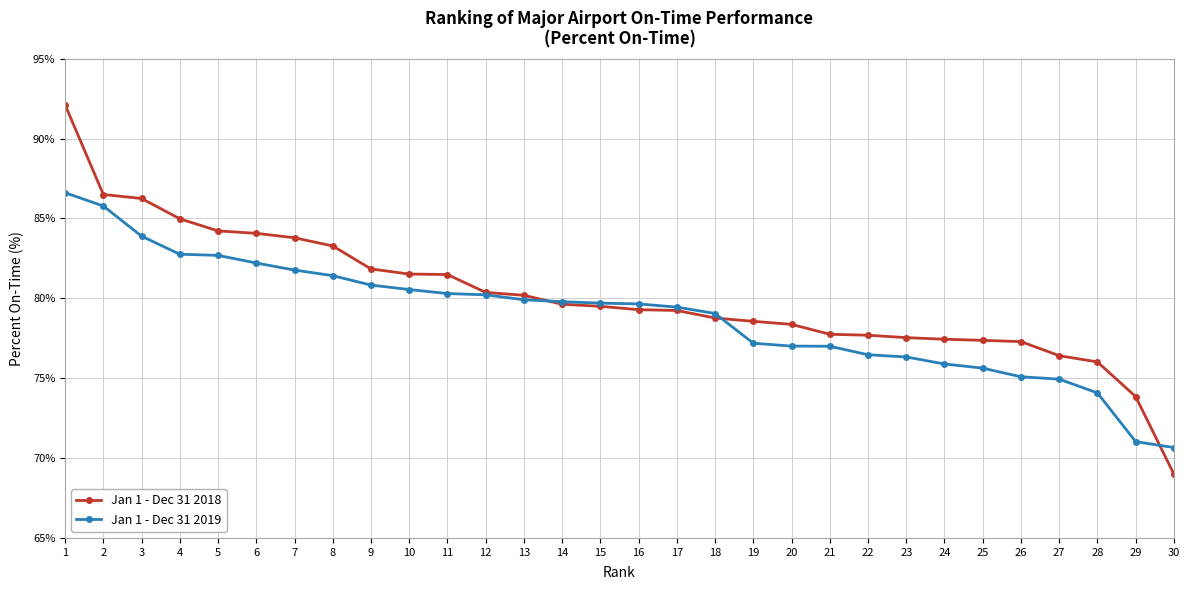

Rank the series by their maximum value, from highest to lowest.

Jan 1 - Dec 31 2018, Jan 1 - Dec 31 2019